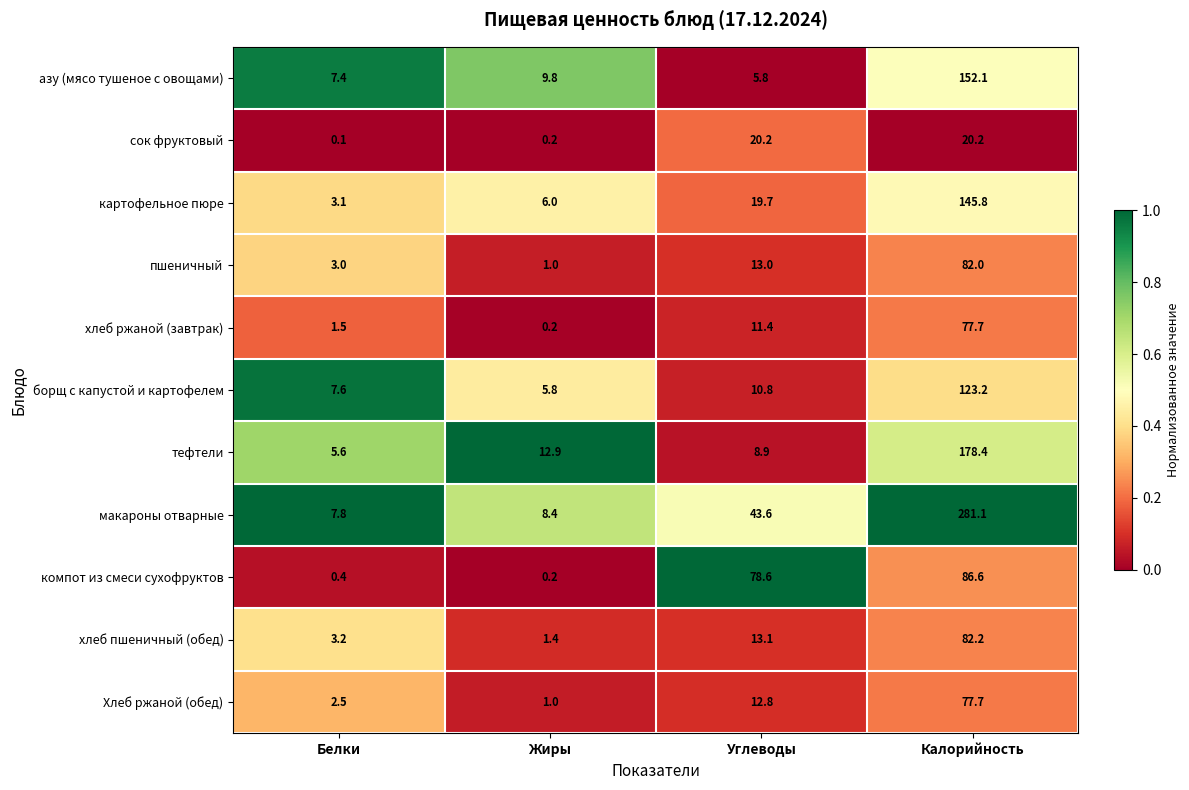

What is the difference between the maximum and minimum values in the Хлеб ржаной (обед) series?

76.7